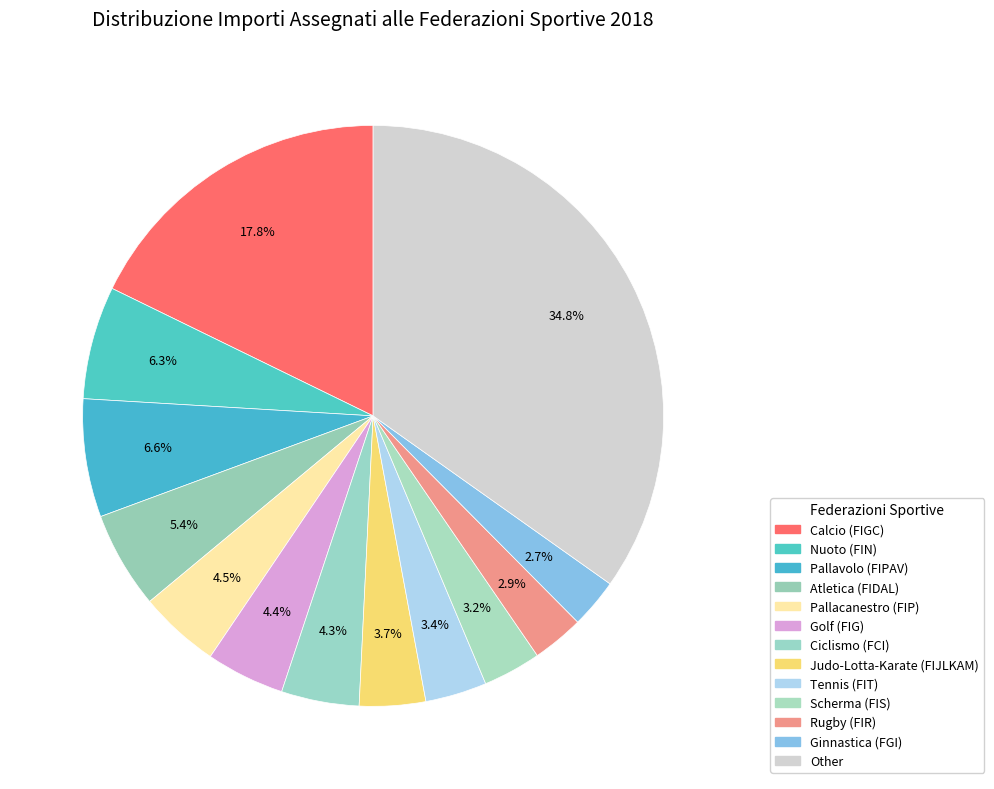

What percentage is NOT represented by Judo-Lotta-Karate (FIJLKAM)?

96.3%